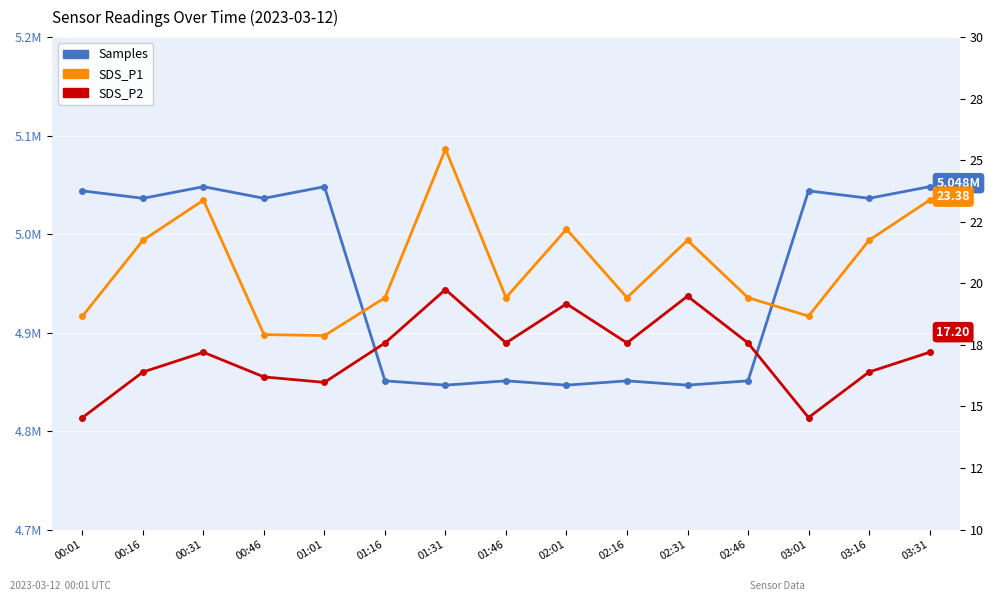

The Samples series shows 2940910.1 at 03:01. True or false?

False